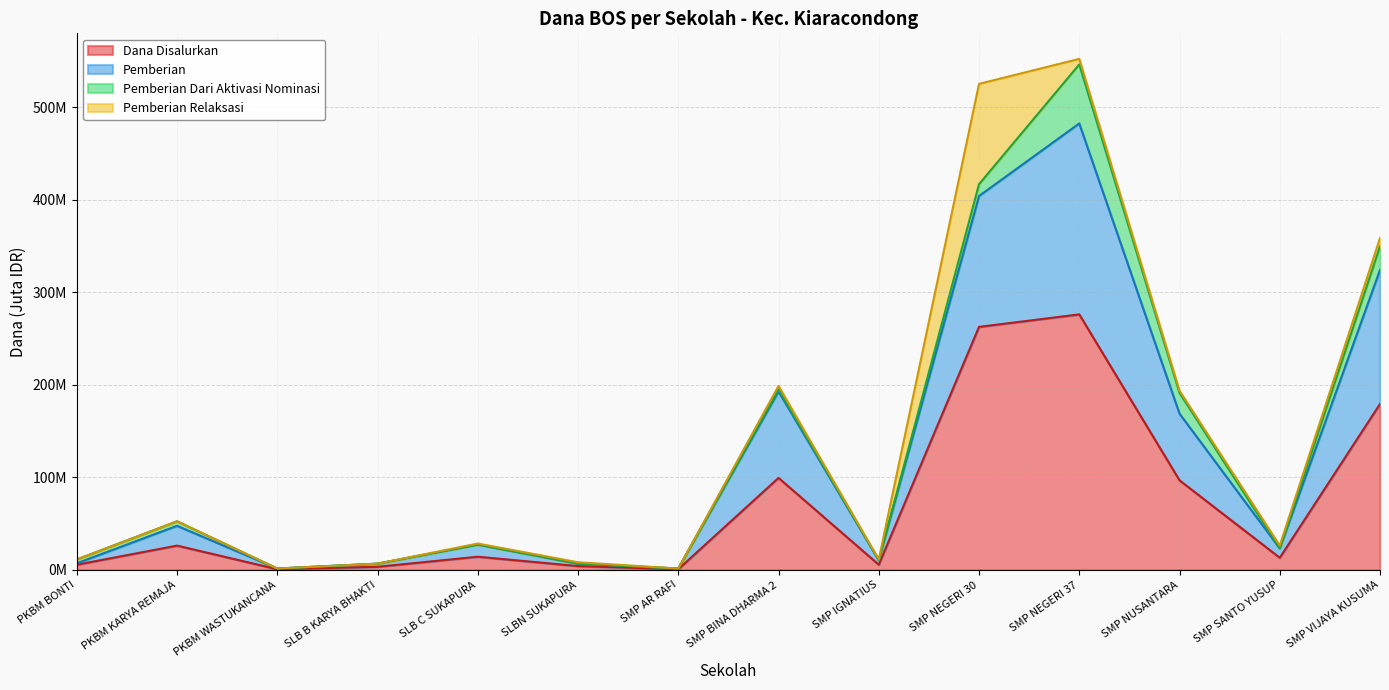

At which label does Dana Disalurkan reach its peak?

SMP NEGERI 37